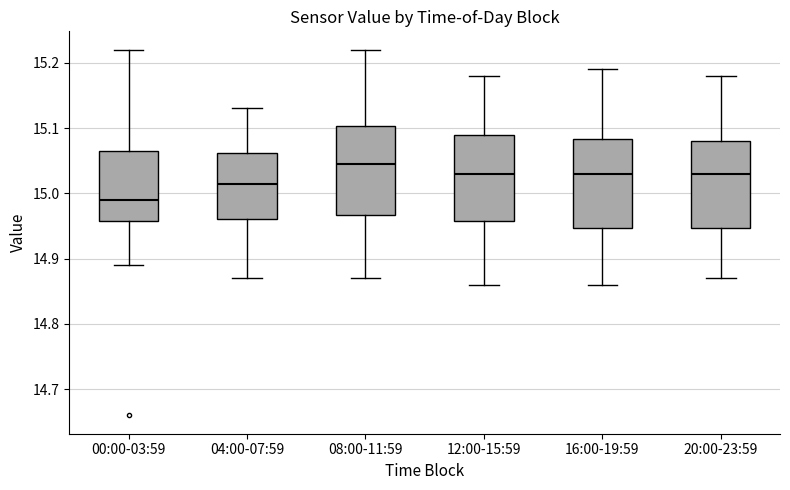

Reading left to right, transcribe this box plot: for each box, give where its median line is, the range the box spans, and where its two whiskers end, as read against the y-axis. The values are not printed on the chart, so give them approximately, as read against the axis.

00:00-03:59: median 14.99, box 14.96 to 15.07, whiskers 14.89 to 15.22
04:00-07:59: median 15.02, box 14.96 to 15.06, whiskers 14.87 to 15.13
08:00-11:59: median 15.05, box 14.97 to 15.10, whiskers 14.87 to 15.22
12:00-15:59: median 15.03, box 14.96 to 15.09, whiskers 14.86 to 15.18
16:00-19:59: median 15.03, box 14.95 to 15.08, whiskers 14.86 to 15.19
20:00-23:59: median 15.03, box 14.95 to 15.08, whiskers 14.87 to 15.18